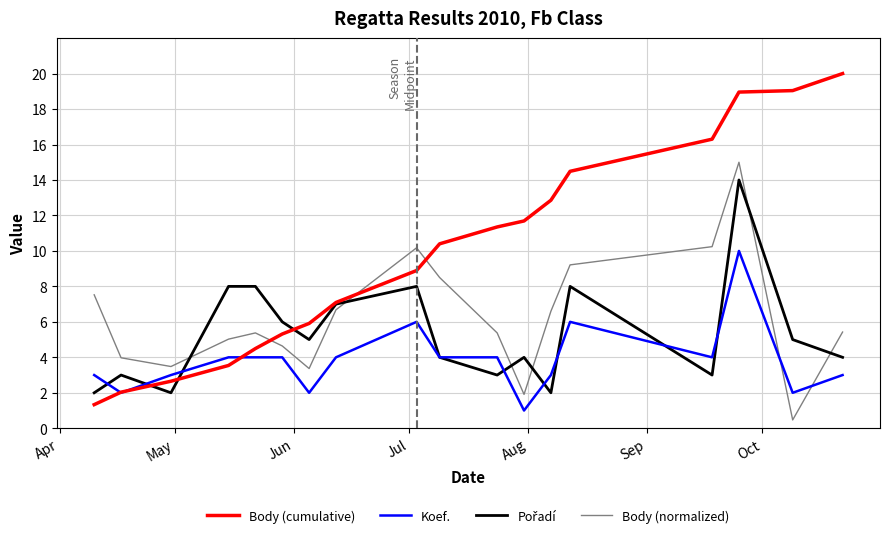

Which series has the largest total across all categories?

Body (cumulative)